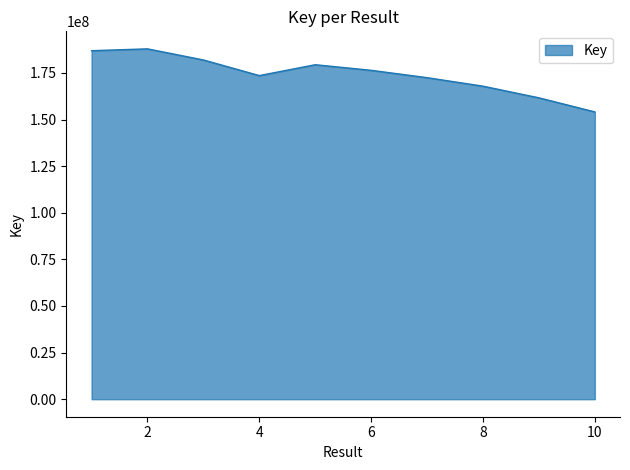

What is the greatest value displayed?

187893187